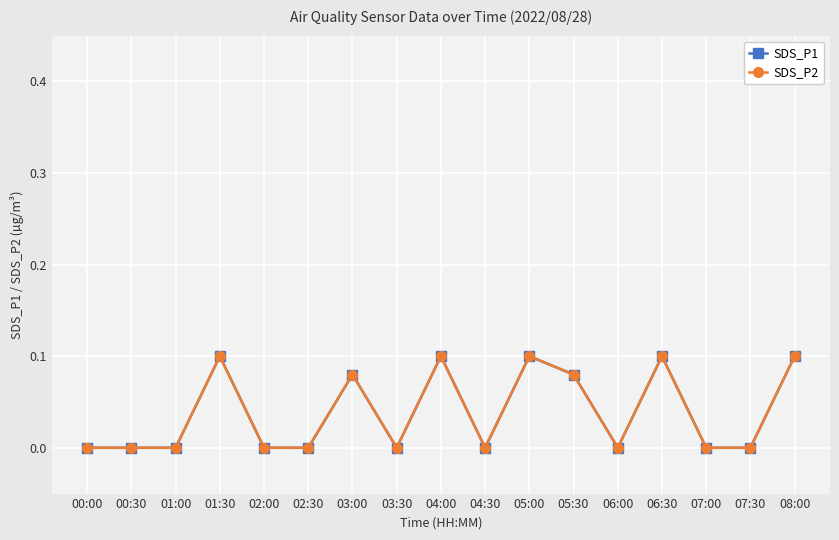

Does the chart have visible grid lines?

Yes